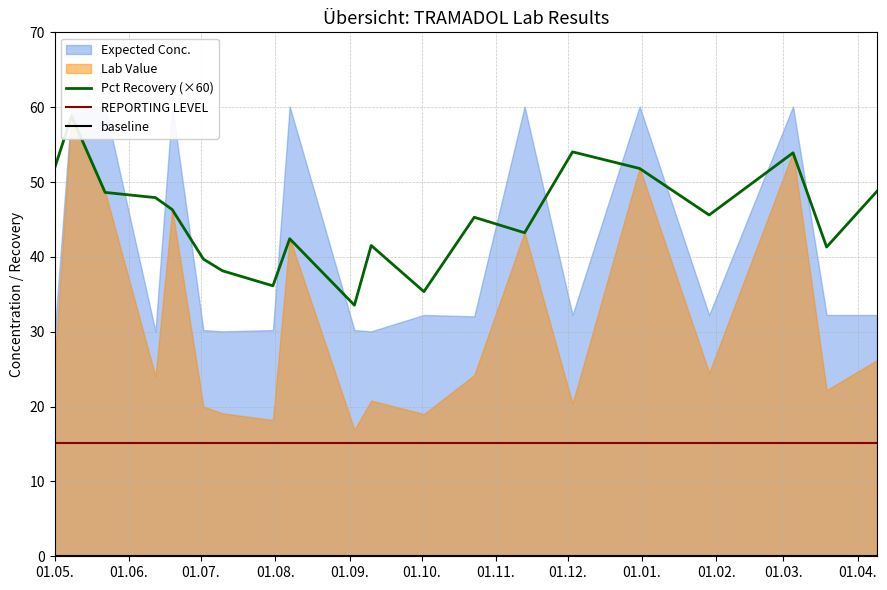

True or false: Pct Recovery (×60) and baseline intersect in this chart.

False